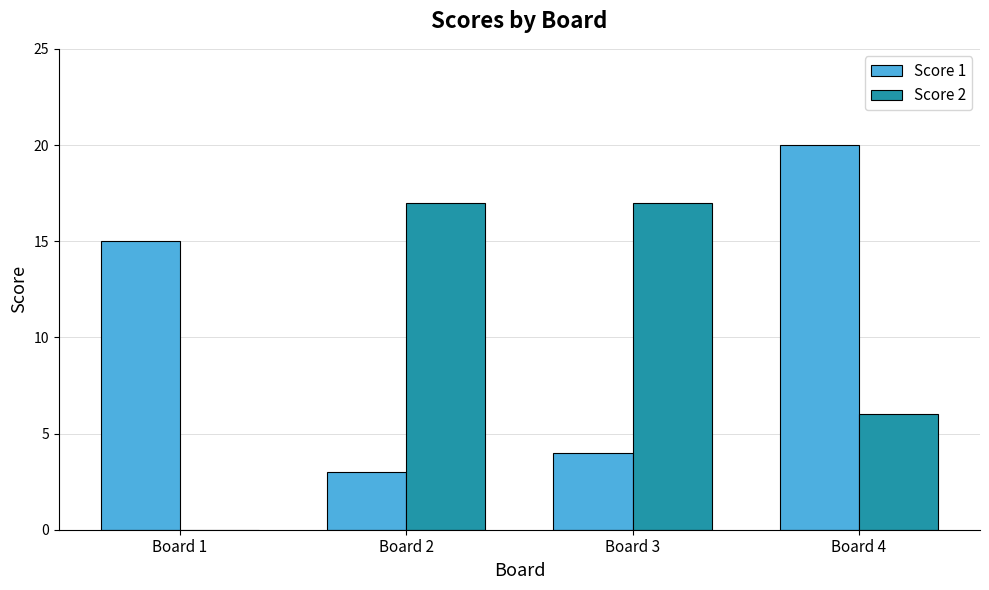

Between Board 2 and Board 4, which series saw the biggest shift?

Score 1